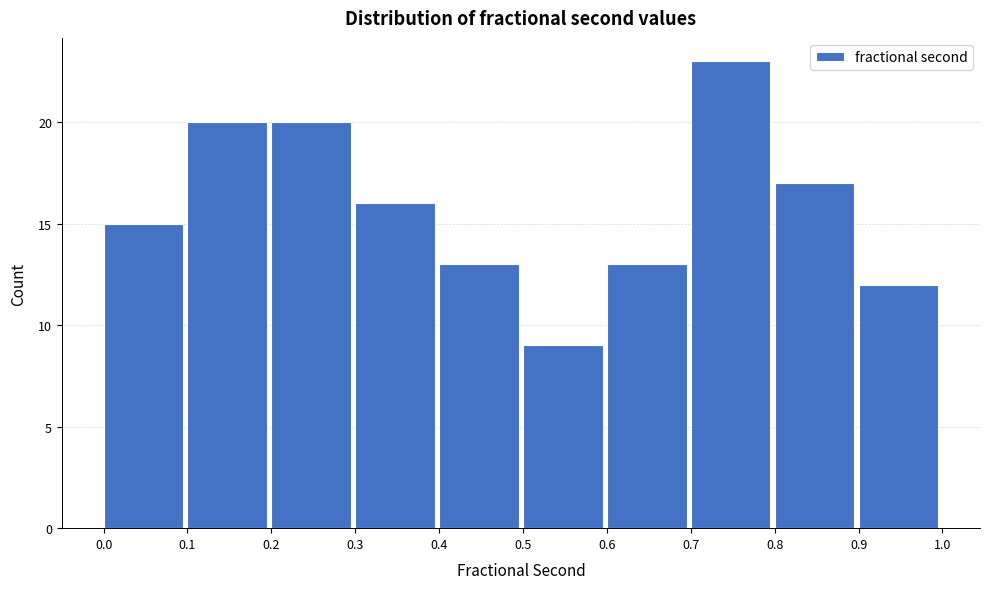

Reading left to right, list every bar in this chart as the range it spans on the x-axis followed by its height. The values are not printed on the chart, so give them approximately, as read against the axis.

0.0 to 0.1: 15
0.1 to 0.2: 20
0.2 to 0.3: 20
0.3 to 0.4: 16
0.4 to 0.5: 13
0.5 to 0.6: 9
0.6 to 0.7: 13
0.7 to 0.8: 23
0.8 to 0.9: 17
0.9 to 1.0: 12